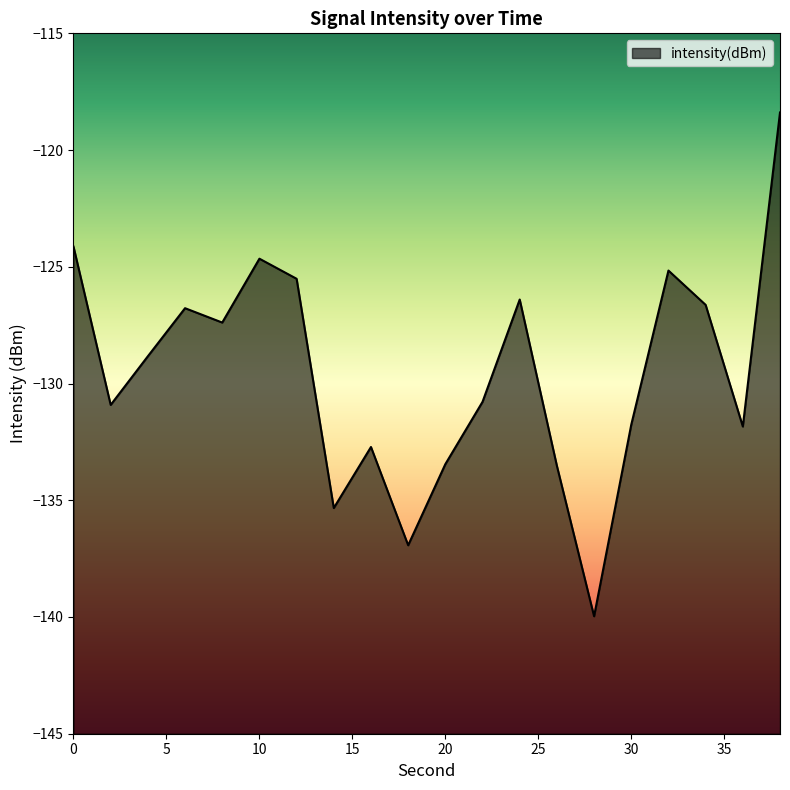

Which label corresponds to the largest value in the chart?

38